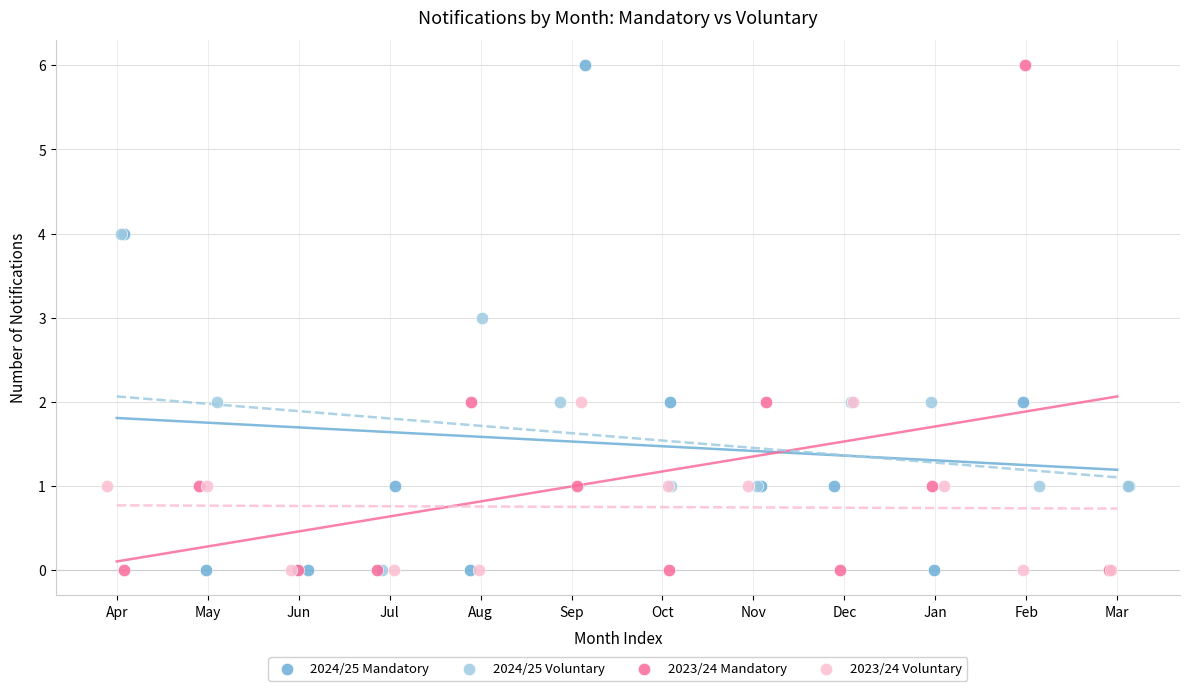

What are all the series names shown in the legend?

2024/25 Mandatory, 2024/25 Voluntary, 2023/24 Mandatory, 2023/24 Voluntary